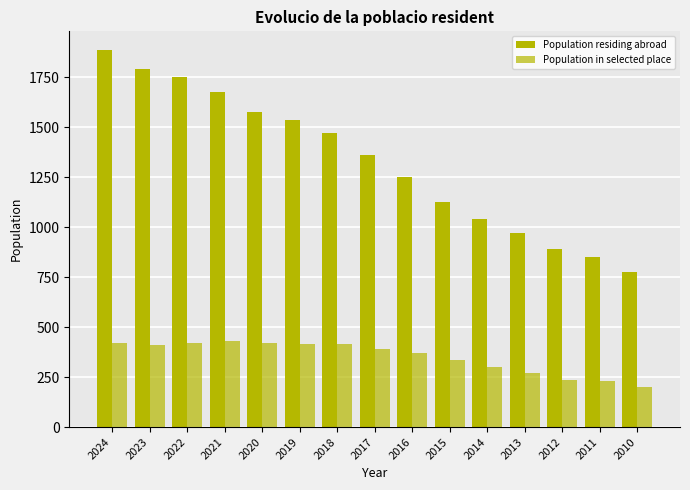

What is the approximate value of Population residing abroad at 2016, to the nearest 100?

1200